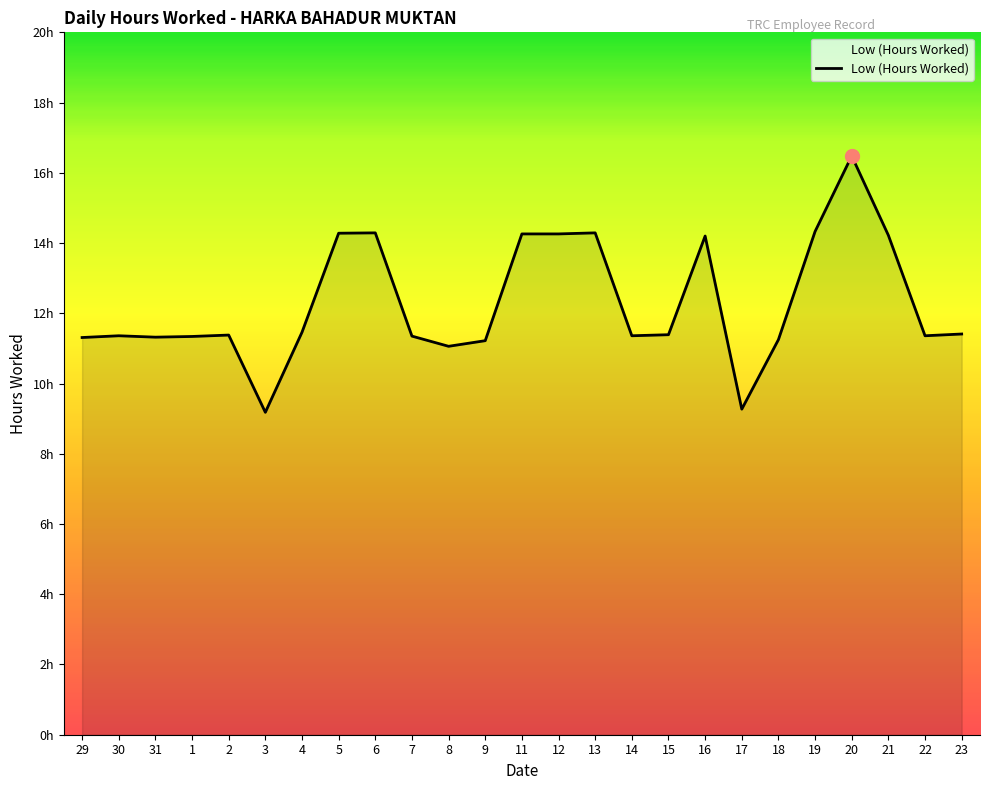

What is the label of the 25th point from the right?

29